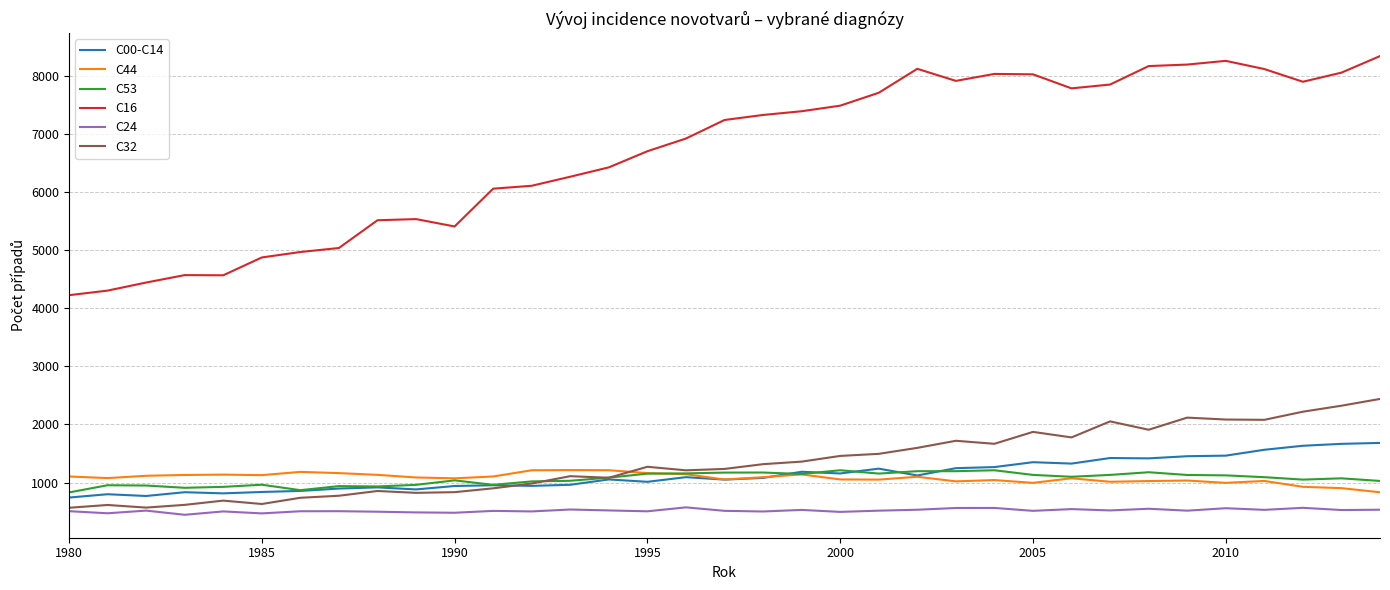

How many values in the C00-C14 series are below 1079?

17